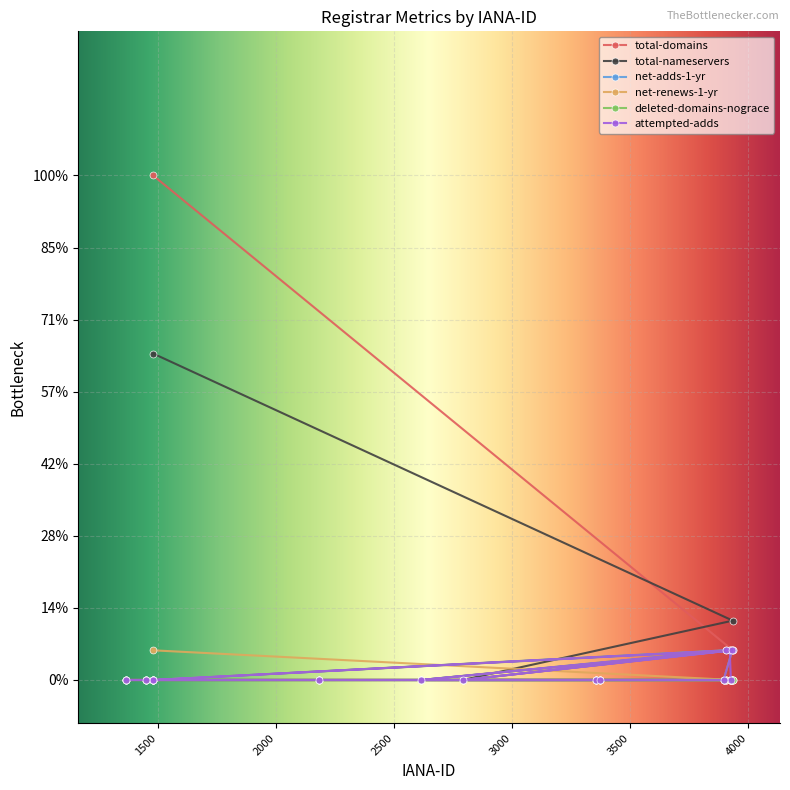

True or false: total-nameservers has more than 1 points higher than both neighbors.

False